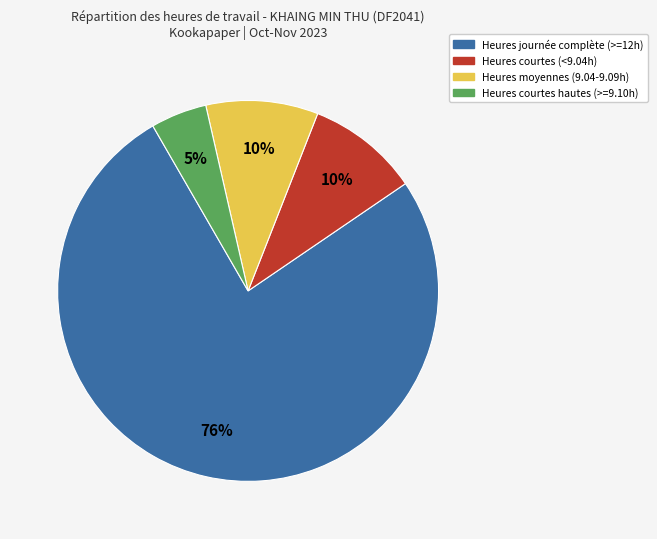

To the nearest percent, what is the average slice percentage?

25%